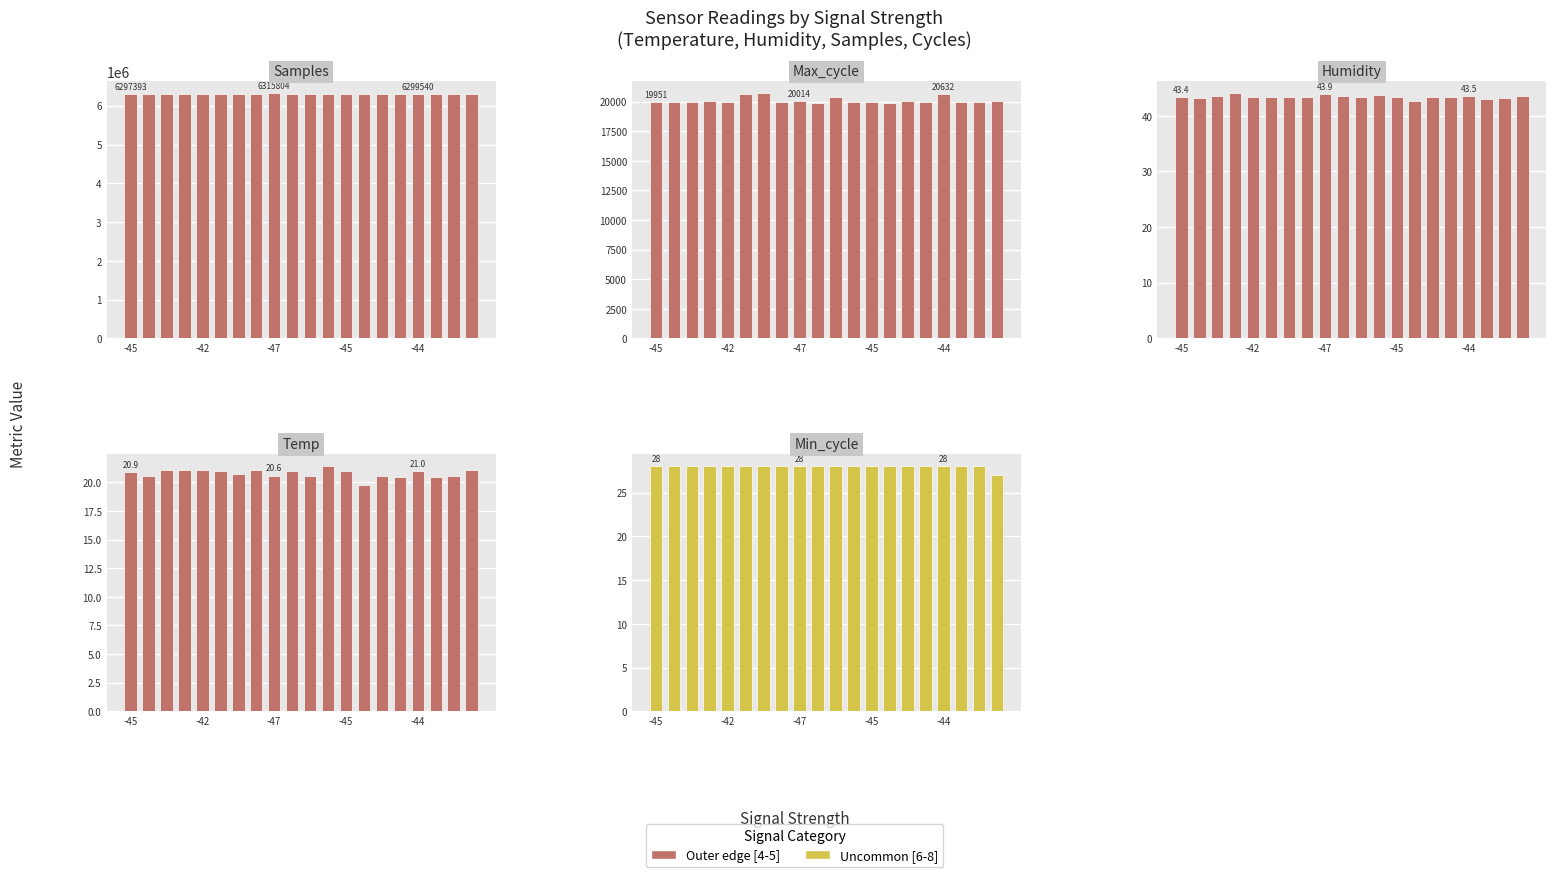

What is the highest value of the Temp series?

21.4